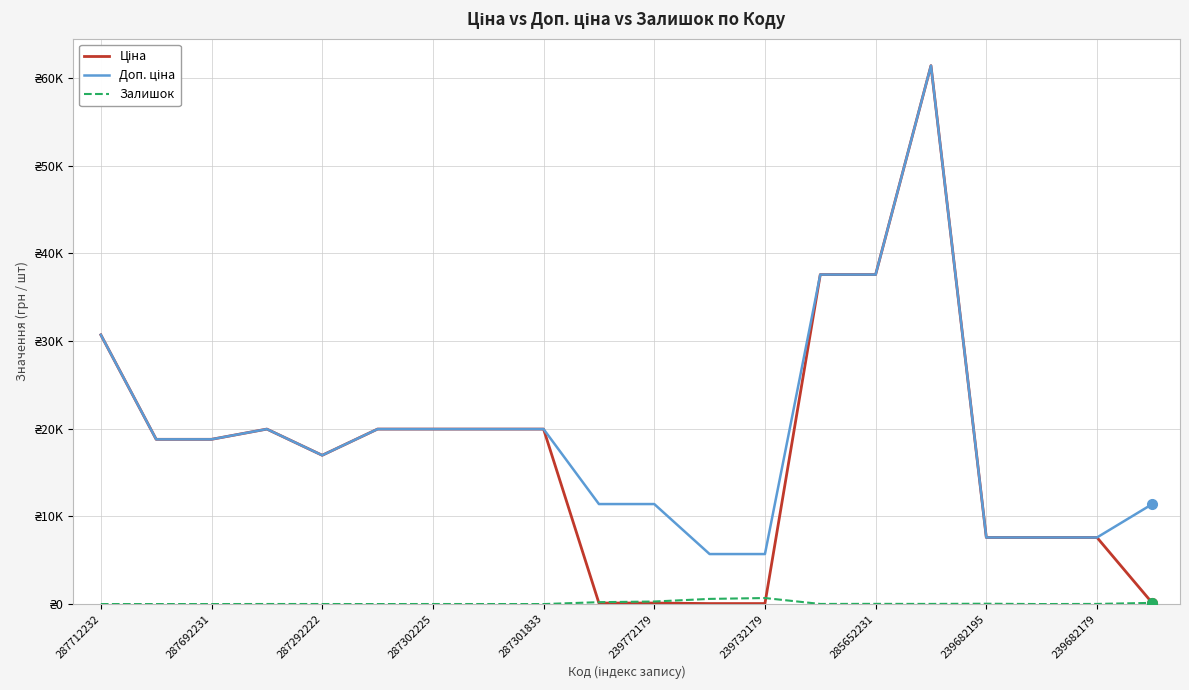

Is this an area chart (filled region under the line)?

No